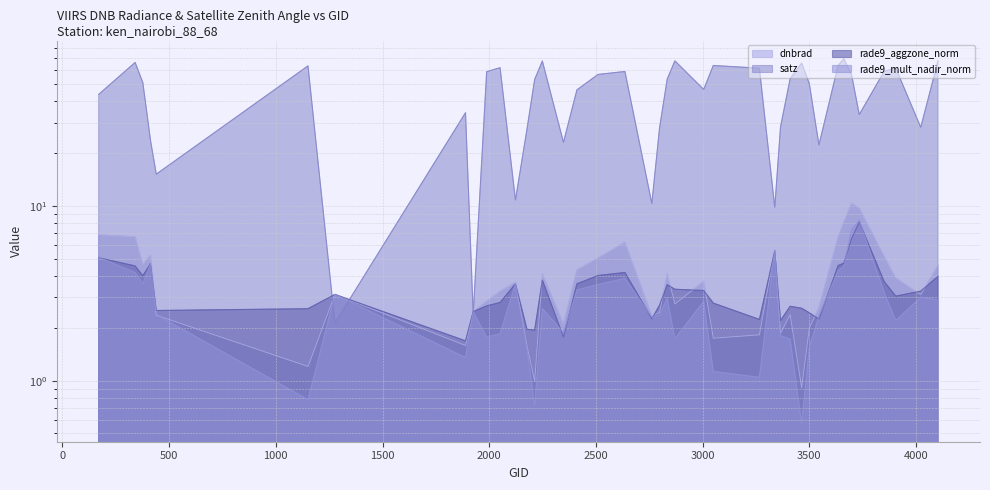

Reading right to left, list all the values displayed in this chart.

dnbrad: 4103=4.6	4022=3.1	3905=3.9	3851=5.1	3734=9.7	3698=10.4	3662=8.1	3635=6.7	3545=2.6	3500=2.0	3464=0.9	3410=2.4	3365=1.9	3338=5.6	3266=1.8	3050=1.8	3005=3.7	2870=2.8	2834=4.1	2798=2.5	2762=2.4	2636=6.2	2510=5.0	2411=4.3	2348=2.1	2249=4.1	2213=1.0	2177=1.6	2123=3.7	2051=3.3	1988=2.9	1925=2.5	1889=1.6	1277=3.1	1151=1.2	440=2.4	413=5.2	377=4.6	341=6.7	170=6.8
satz: 4103=67.8	4022=28.2	3905=61.5	3851=59.1	3734=33.4	3698=56.3	3662=69.6	3635=63.8	3545=22.4	3500=50.1	3464=65.8	3410=53.5	3365=28.4	3338=9.9	3266=61.5	3050=63.7	3005=46.5	2870=67.7	2834=53.3	2798=27.9	2762=10.4	2636=58.9	2510=56.6	2411=46.2	2348=23.2	2249=67.6	2213=53.0	2177=27.6	2123=10.8	2051=61.8	1988=58.7	1925=2.4	1889=34.2	1277=2.1	1151=63.4	440=15.2	413=23.8	377=50.9	341=66.3	170=43.5
rade9_aggzone_norm: 4103=4.0	4022=3.3	3905=3.1	3851=3.7	3734=8.1	3698=6.5	3662=4.7	3635=4.6	3545=2.3	3500=2.4	3464=2.6	3410=2.7	3365=2.2	3338=5.5	3266=2.2	3050=2.8	3005=3.3	2870=3.3	2834=3.5	2798=2.7	2762=2.3	2636=4.2	2510=4.0	2411=3.6	2348=1.8	2249=3.8	2213=2.0	2177=2.0	2123=3.6	2051=2.8	1988=2.7	1925=2.5	1889=1.7	1277=3.1	1151=2.6	440=2.5	413=4.7	377=4.0	341=4.5	170=5.1
rade9_mult_nadir_norm: 4103=2.9	4022=3.0	3905=2.2	3851=3.2	3734=8.3	3698=7.3	3662=4.5	3635=4.3	3545=2.3	3500=1.6	3464=0.6	3410=1.7	3365=1.8	3338=5.5	3266=1.0	3050=1.1	3005=2.9	2870=1.7	2834=3.0	2798=2.4	2762=2.3	2636=3.9	2510=3.6	2411=3.3	2348=1.9	2249=2.6	2213=0.7	2177=1.5	2123=3.6	2051=1.9	1988=1.8	1925=2.5	1889=1.4	1277=3.1	1151=0.8	440=2.4	413=4.7	377=3.6	341=4.2	170=5.1